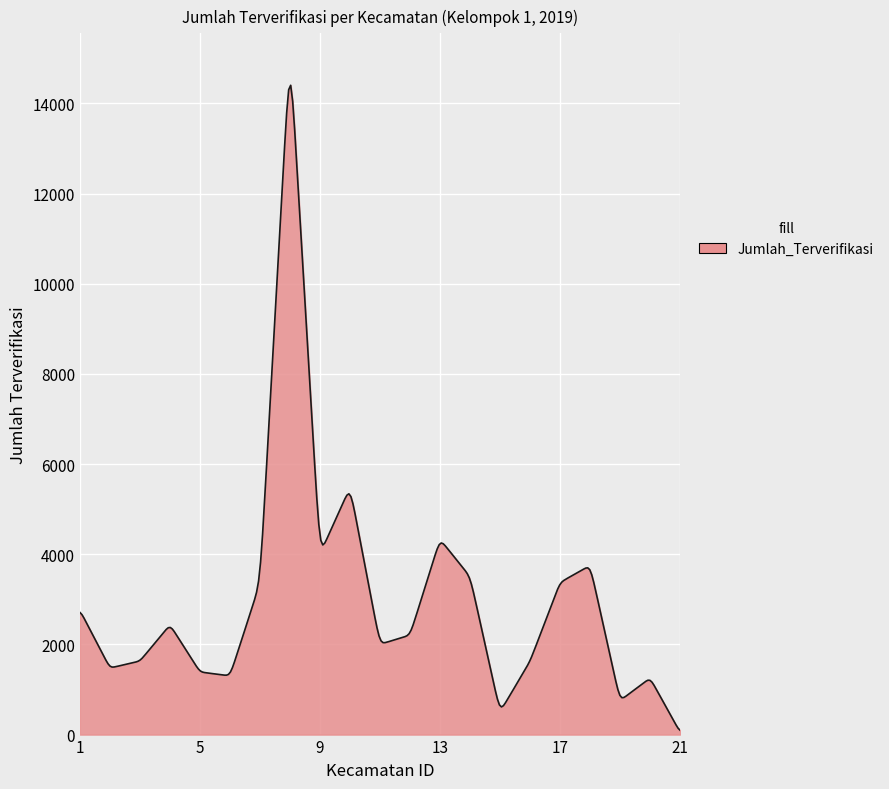

What is the greatest value displayed?

14400.2